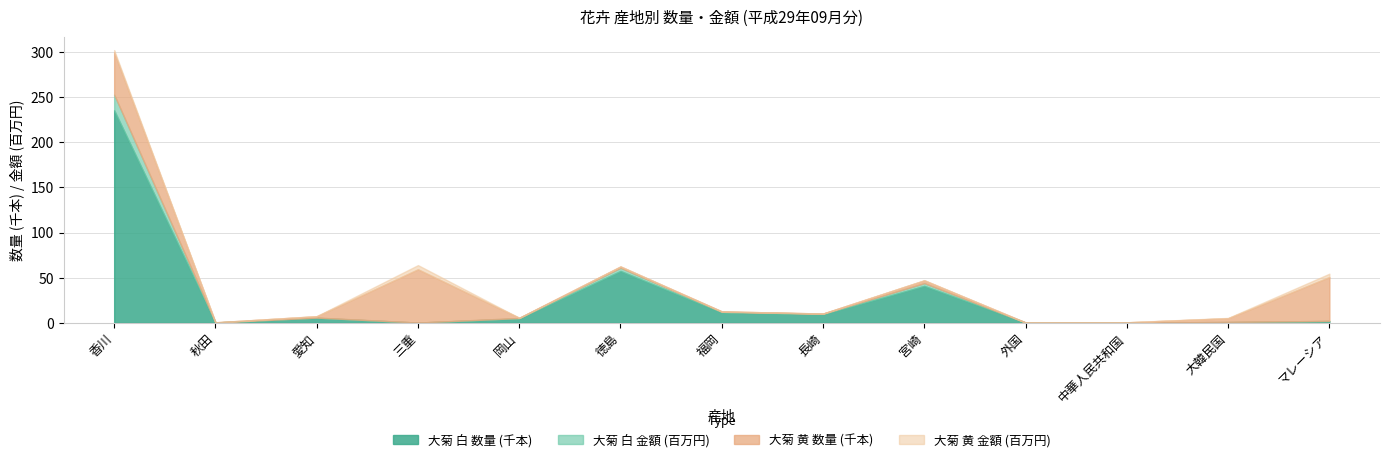

Where is 大菊 白 数量 (千本) nearest to the value 117?

徳島